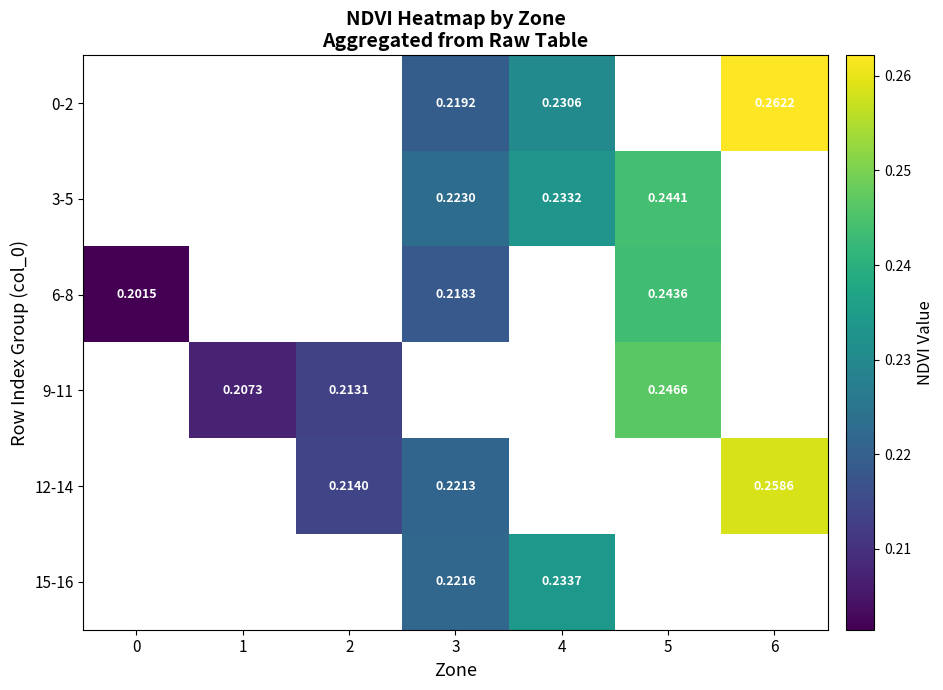

How many values in 15-16 are above zero?

2